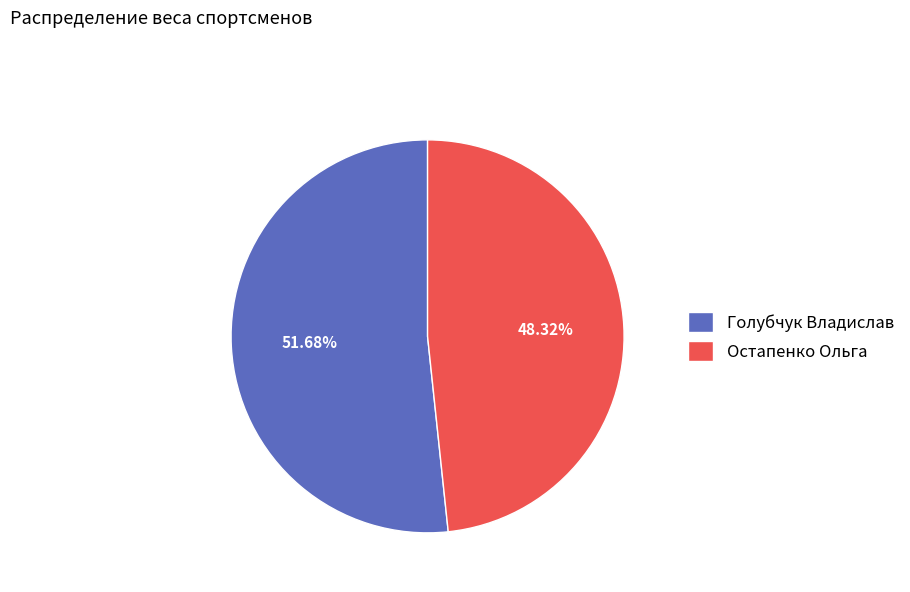

How many segments does this pie chart have?

2